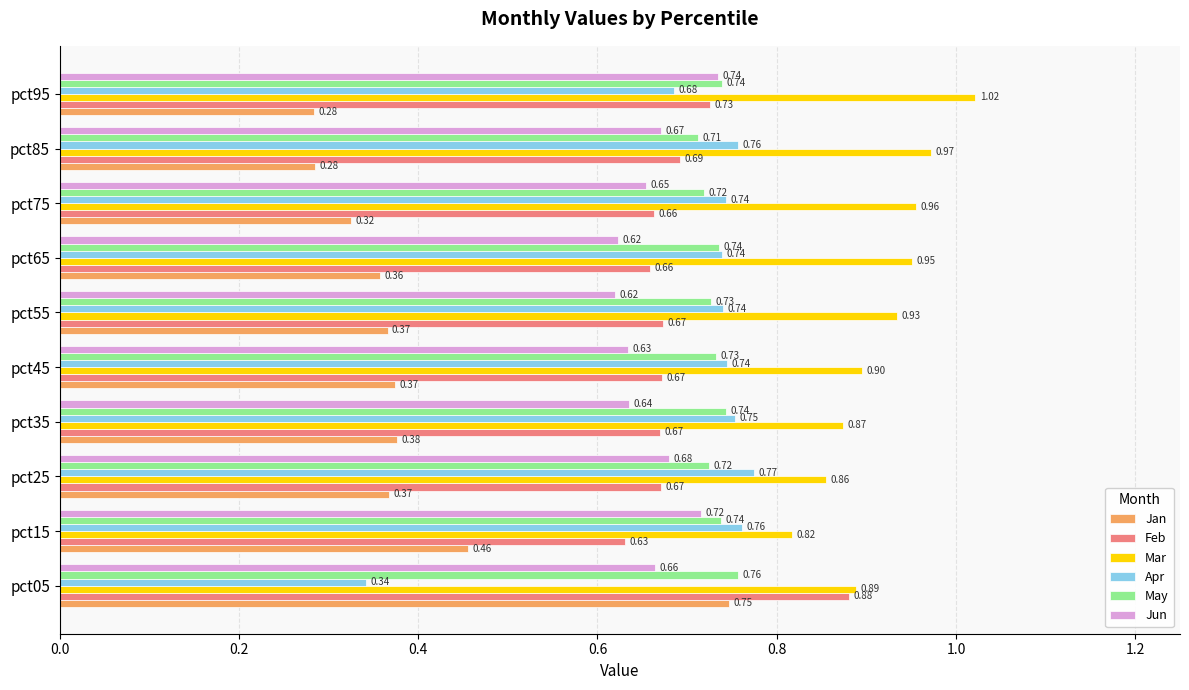

Count the Apr values in the range 0 to 1.

10